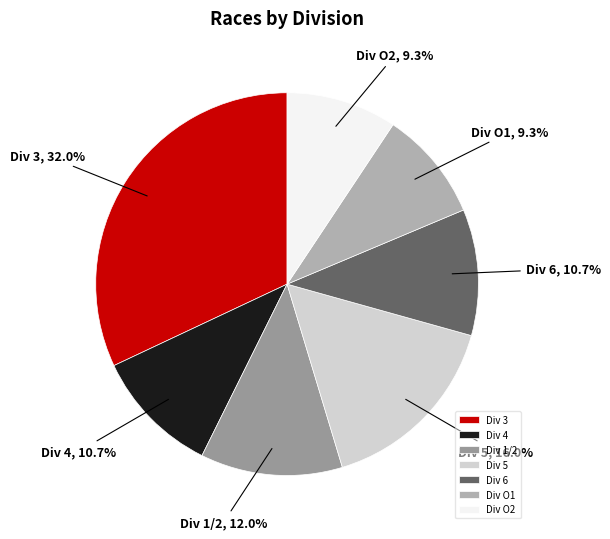

Does Div O1 account for over 50% of the chart?

No